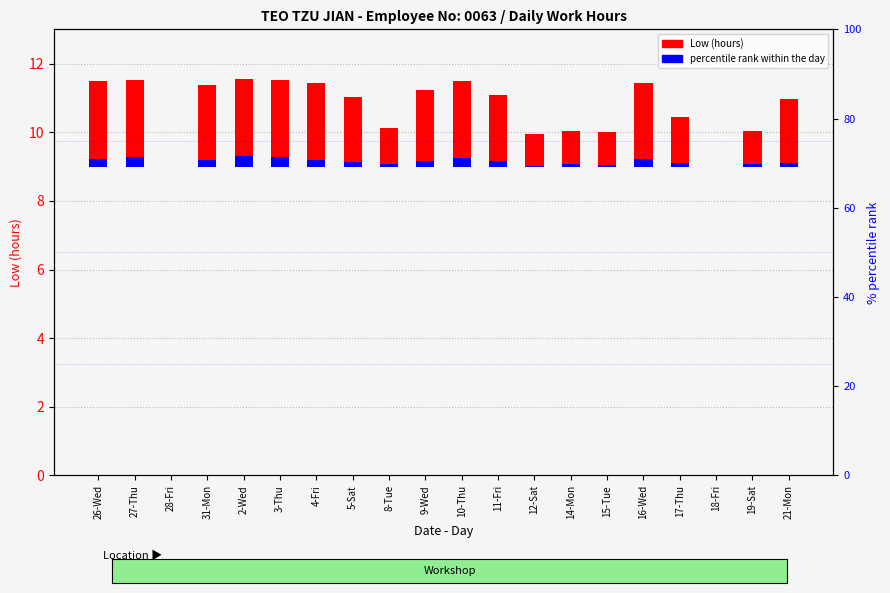

List the series in order of their peak value, highest first.

Low (hours), percentile rank within the day